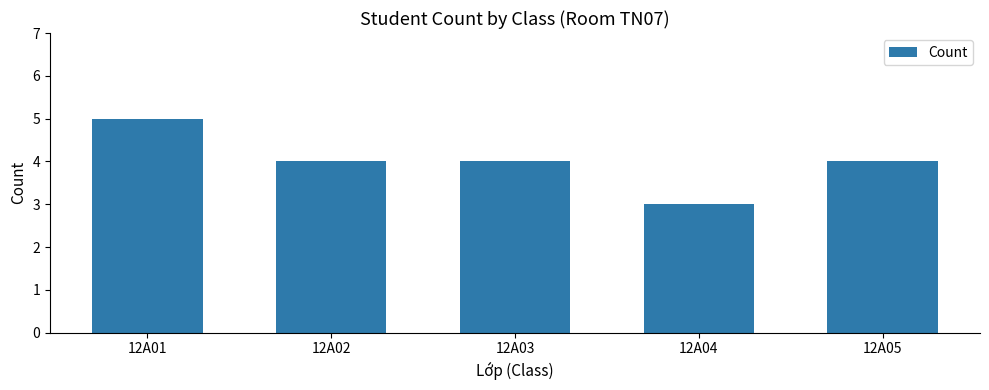

Are the bars horizontal?

No